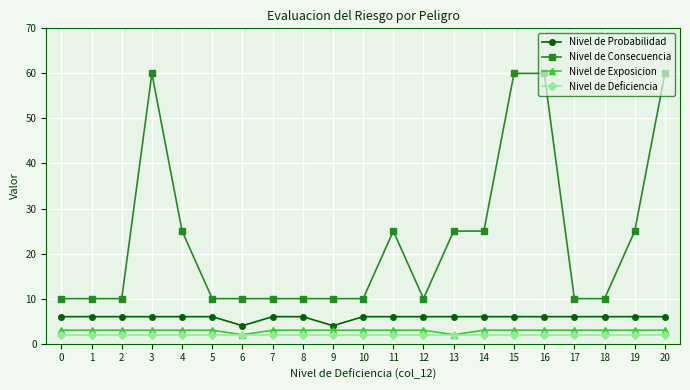

The Nivel de Exposicion series shows 3 at 2. True or false?

True